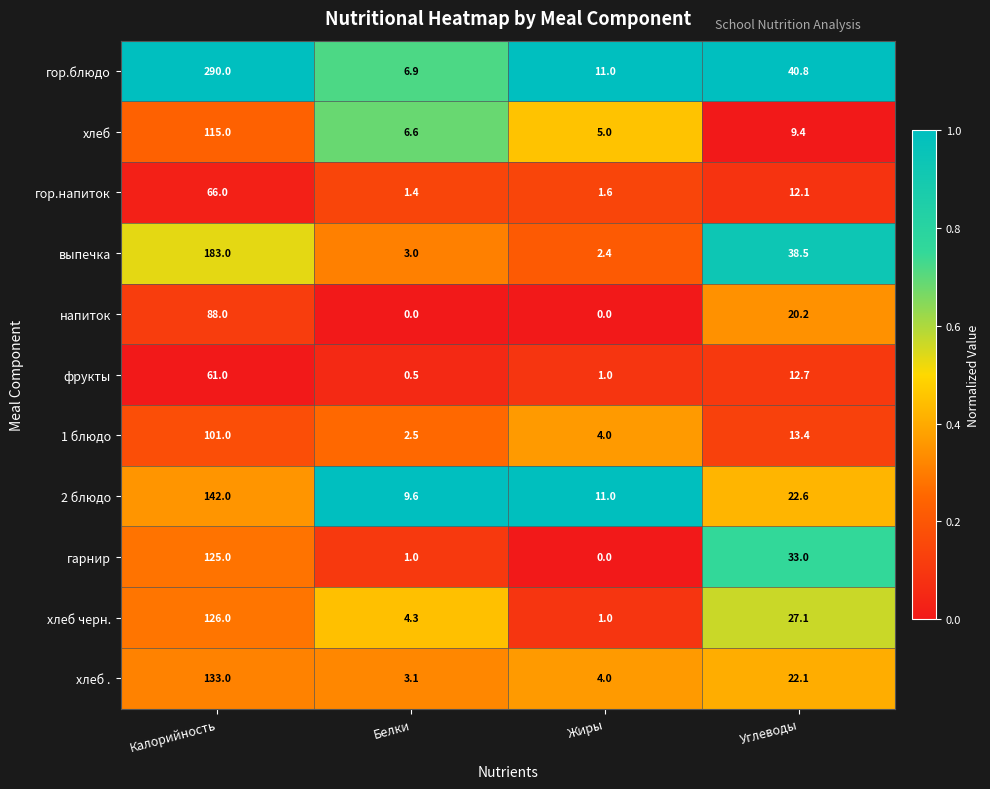

What is the sum of the 2 блюдо values at Белки and Жиры?

20.6